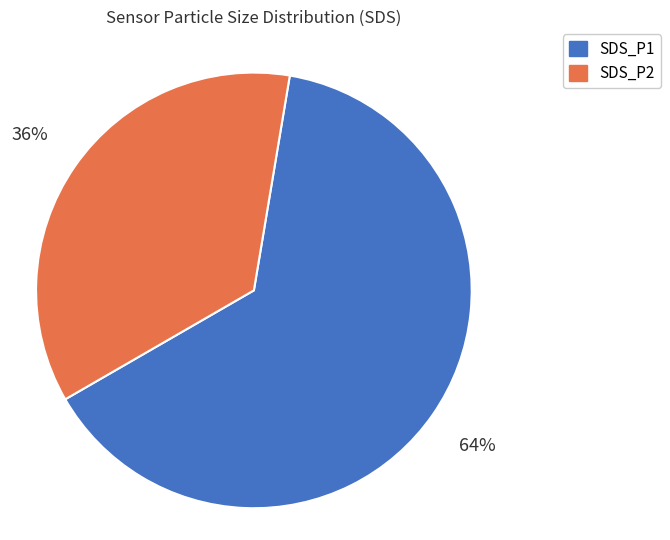

To the nearest percent, what is the combined percentage of SDS_P1 and SDS_P2?

100%